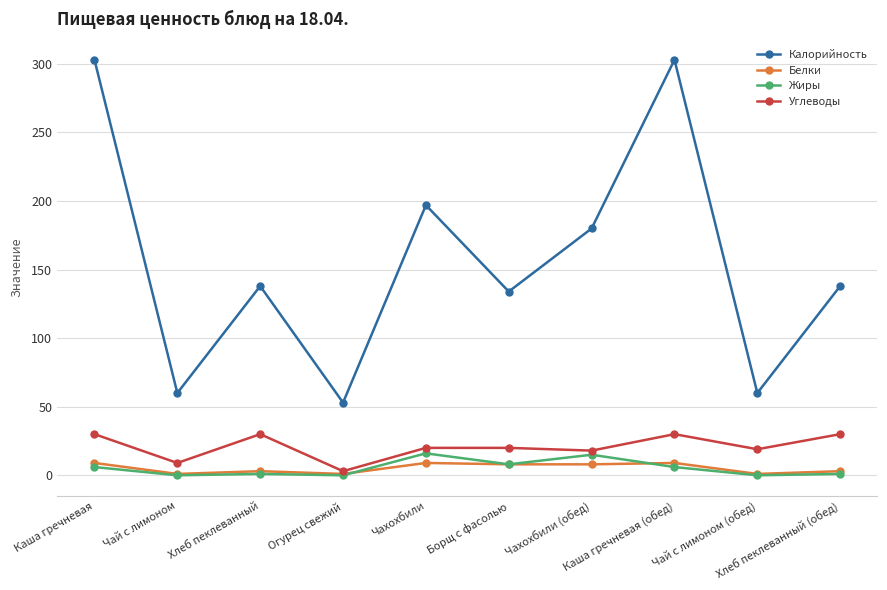

True or false: Жиры and Углеводы intersect in this chart.

False